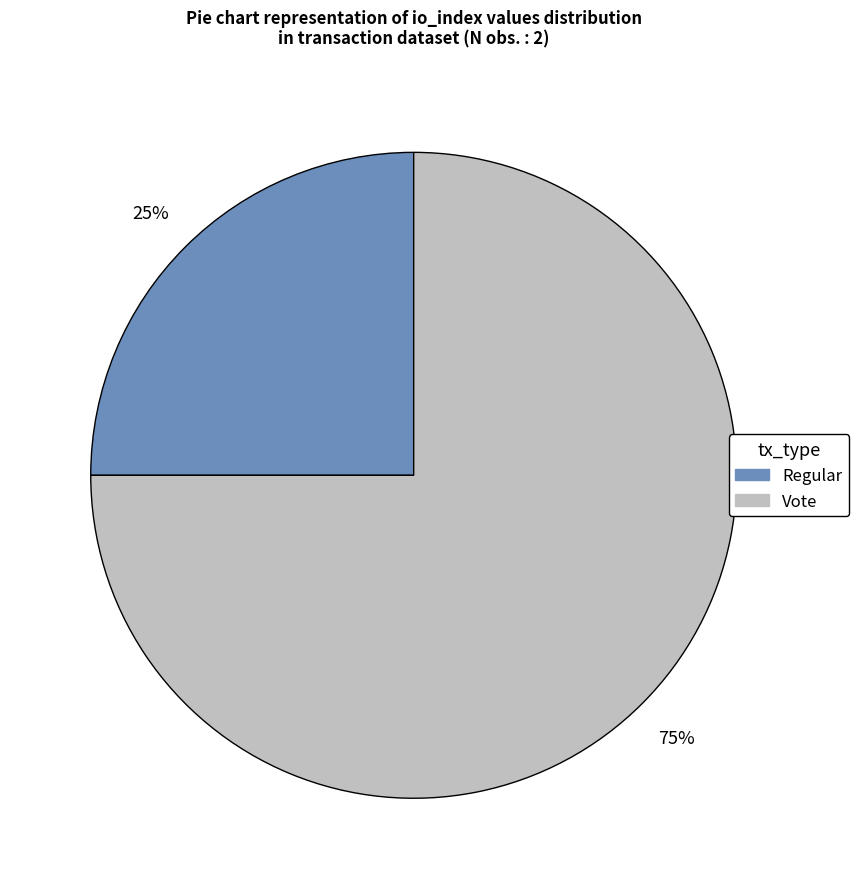

Between Regular and Vote, which is larger?

Vote